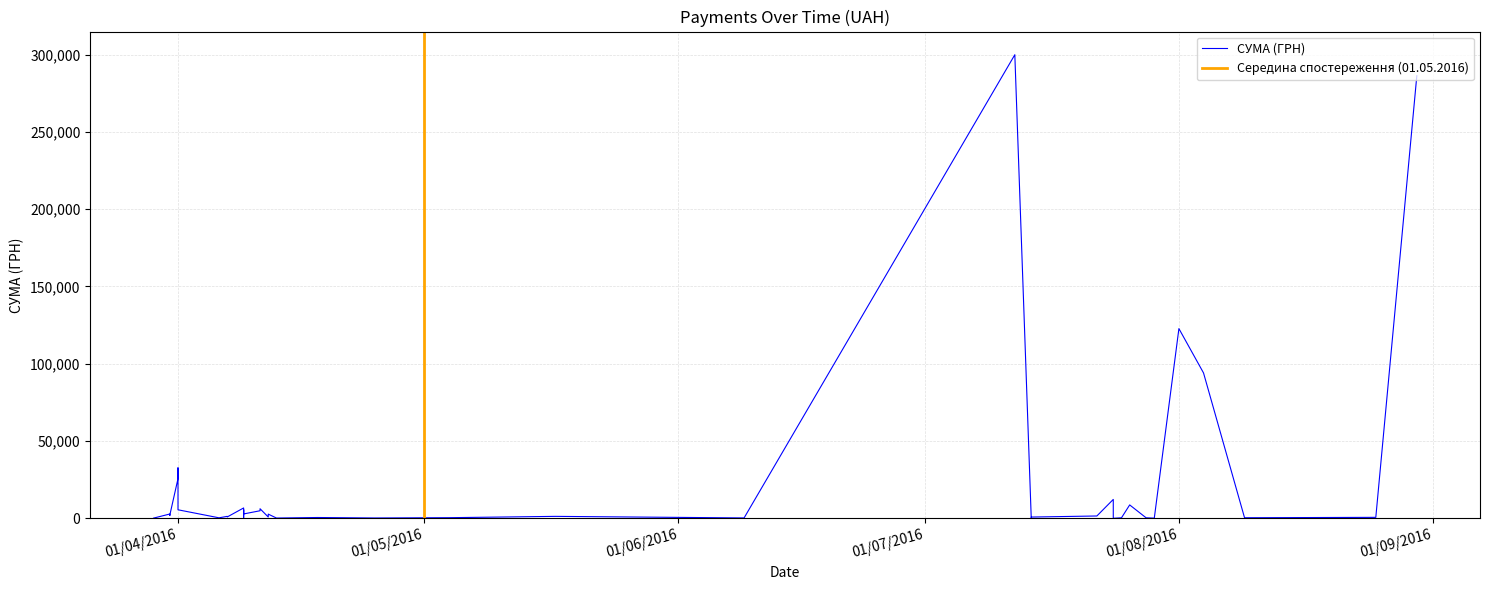

Does the chart display data point markers on the line(s)?

No